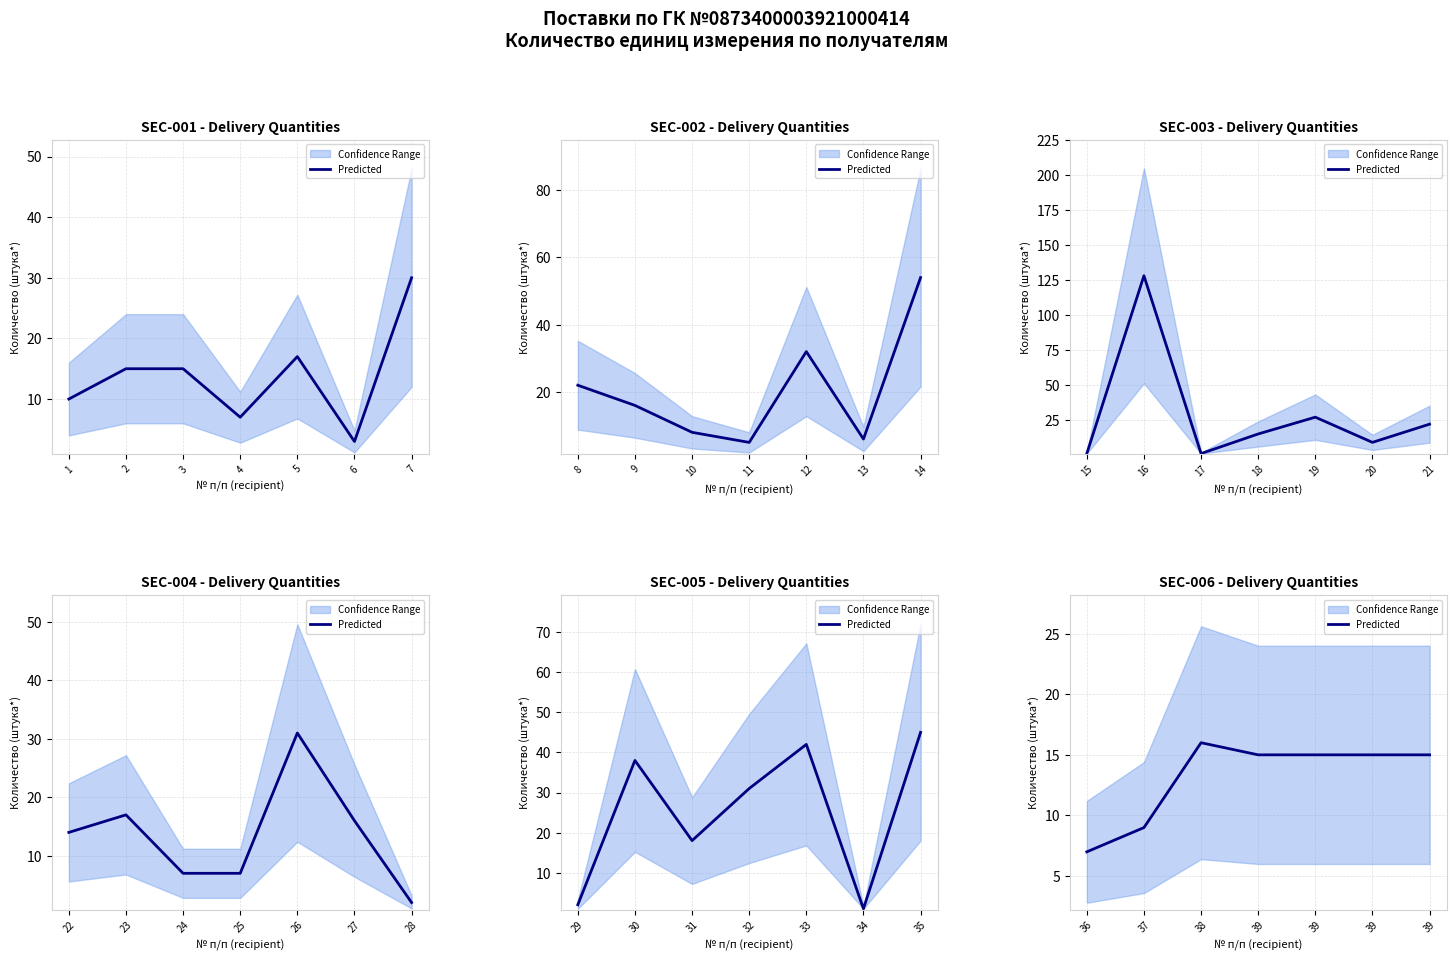

Where is the first local maximum?

38